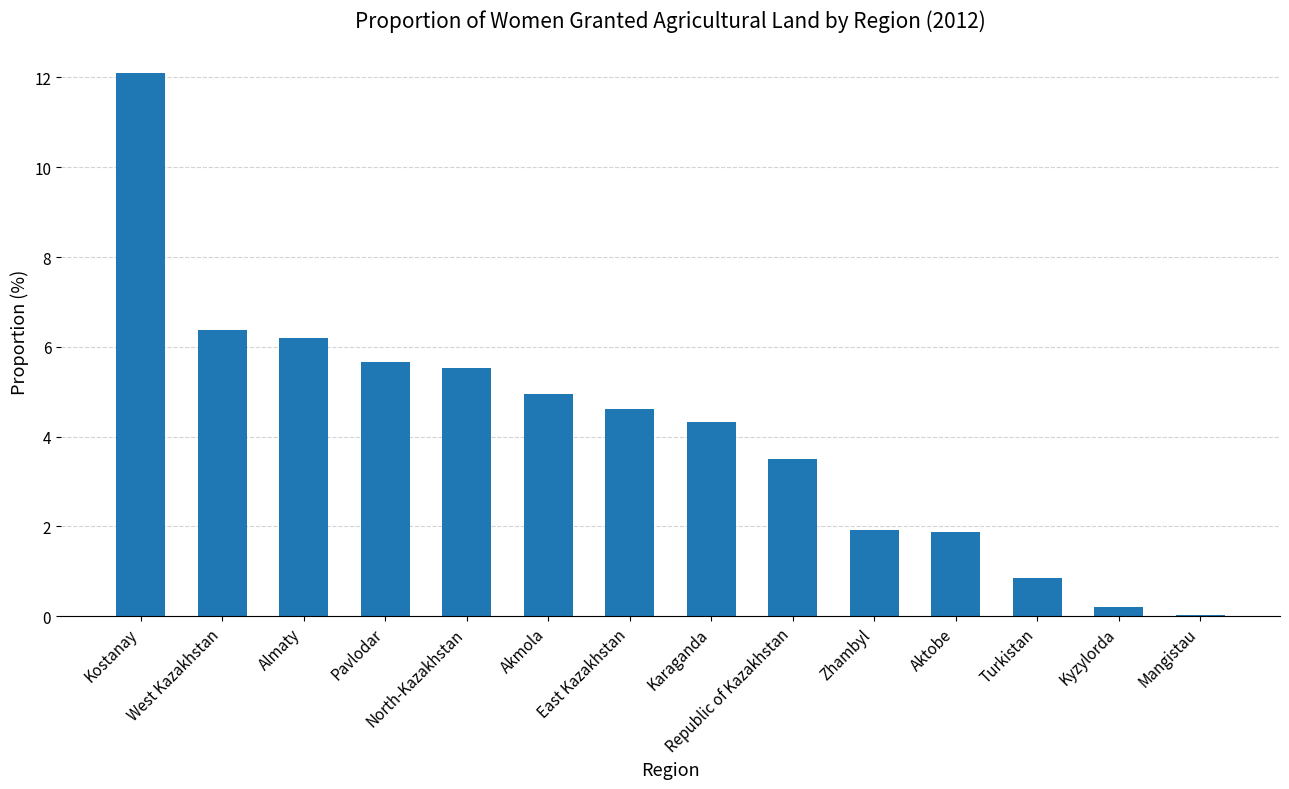

How many series are shown in this chart?

1